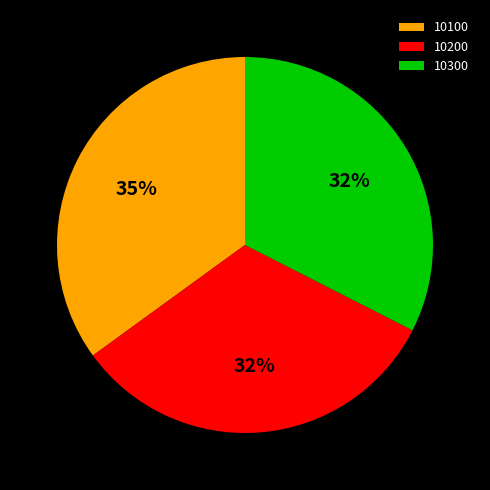

Is it true that 10300 is 44% of the pie?

False